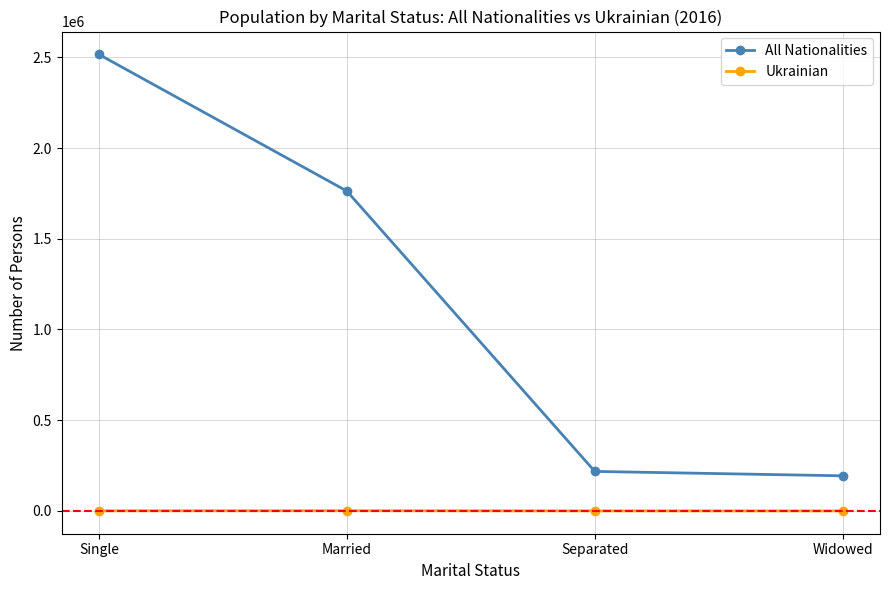

Rank the series by their maximum value, from lowest to highest.

Ukrainian, All Nationalities